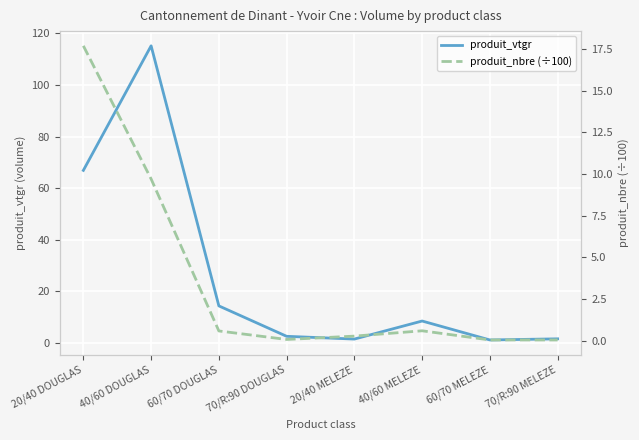

What is the label of the 6th point from the left?

40/60 MELEZE